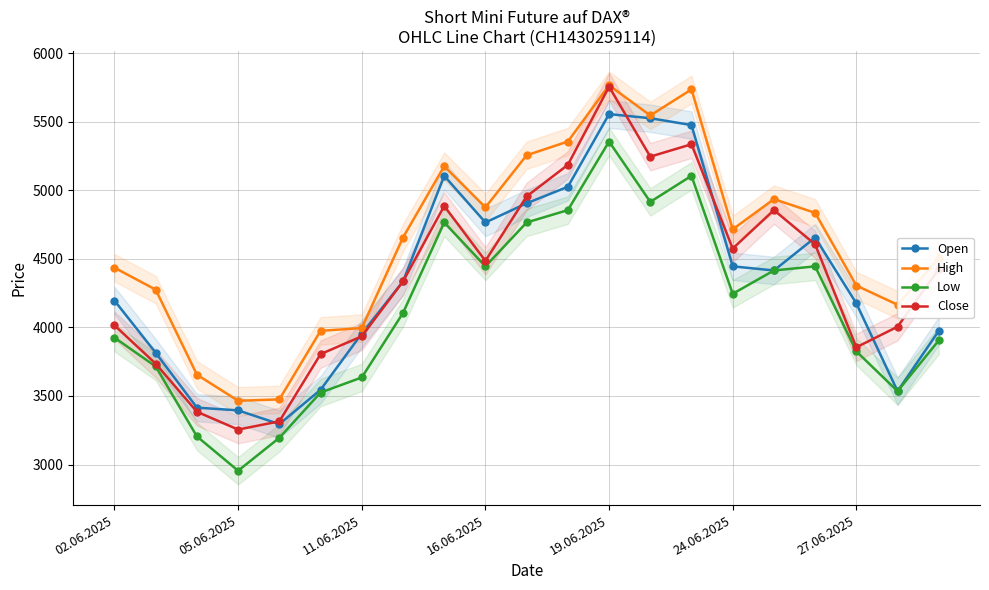

True or false: High and Low cross at least once.

False